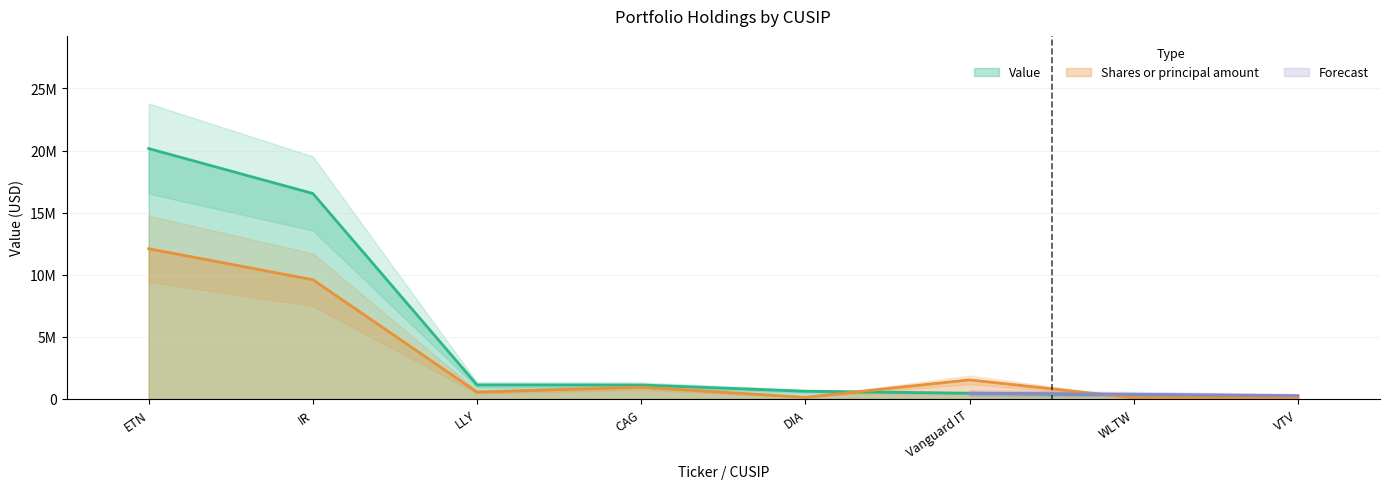

True or false: Value has more than 2 points higher than both neighbors.

False